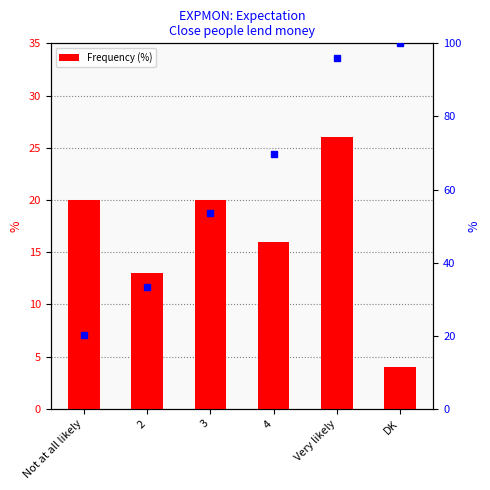

List the labels in order of value, largest first.

Very likely, Not at all likely, 3, 4, 2, DK